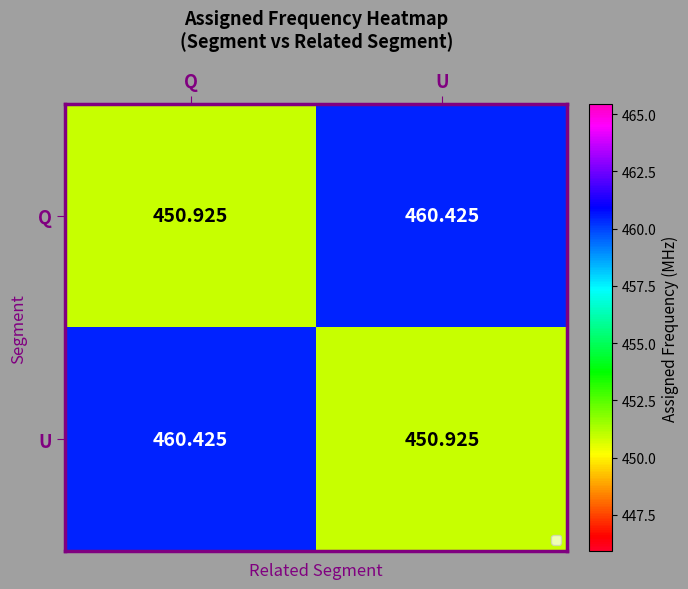

How many values in the U series exceed 460?

1